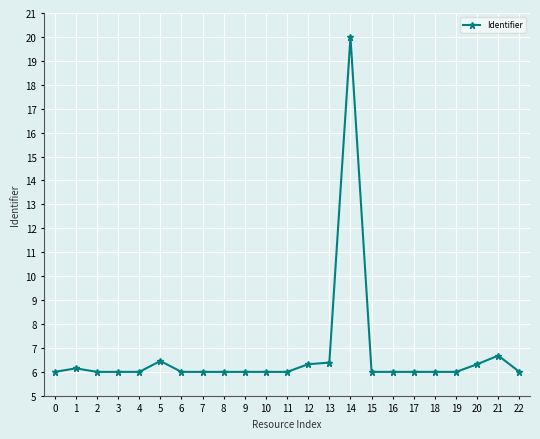

How many lines are shown in the chart?

1